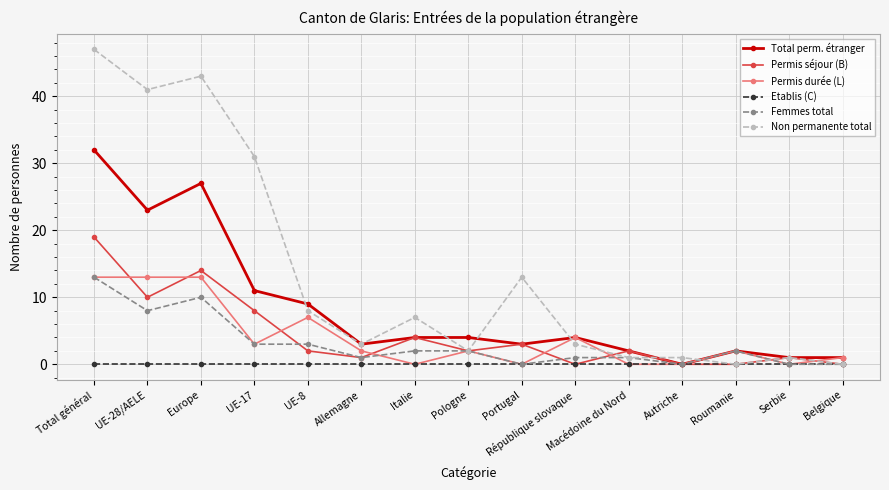

At which category is the sum across all series the highest?

Total général